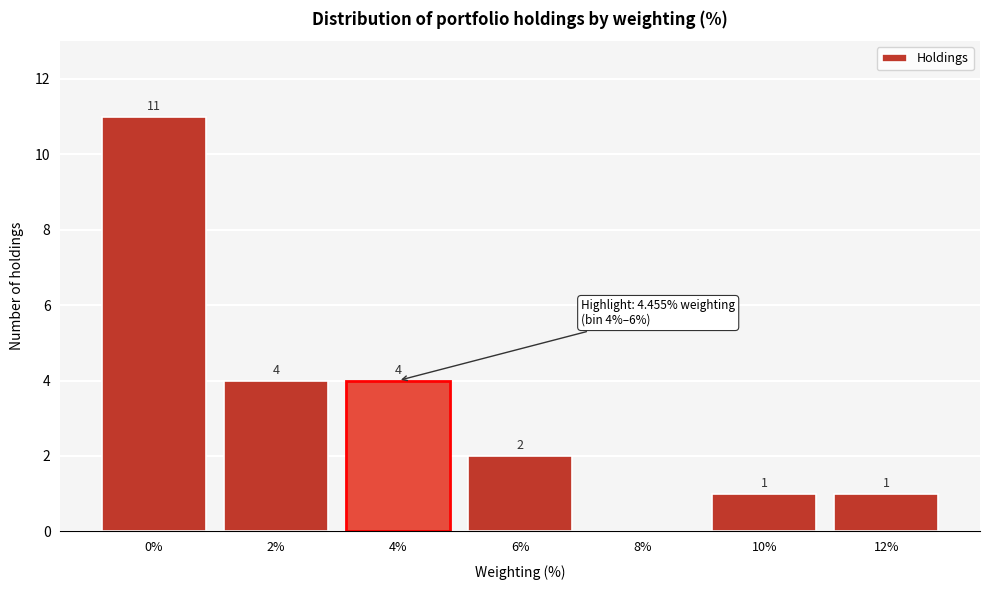

Reading right to left, list all the values displayed in this chart.

12%=1	10%=1	8%=0	6%=2	4%=4	2%=4	0%=11